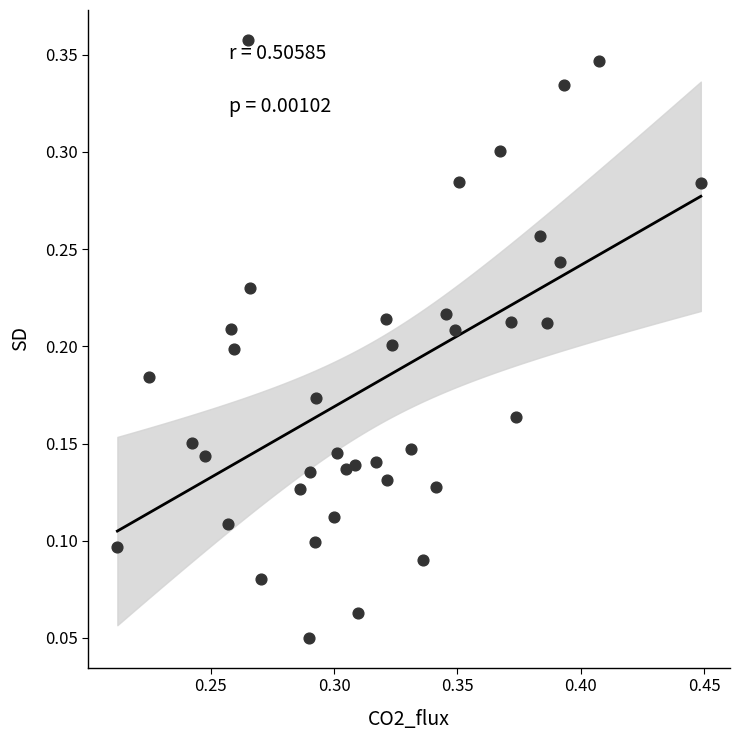

How many points are shown in the scatter plot?

39